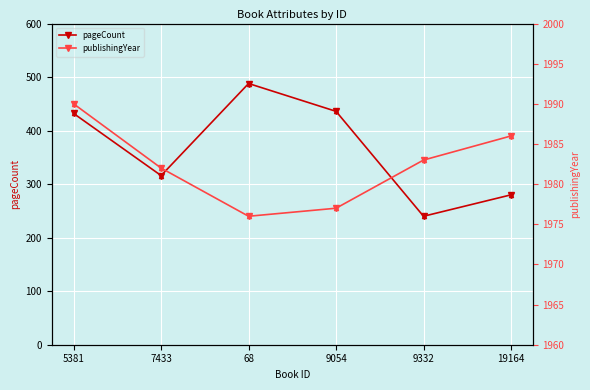

At which label does pageCount reach its peak?

68